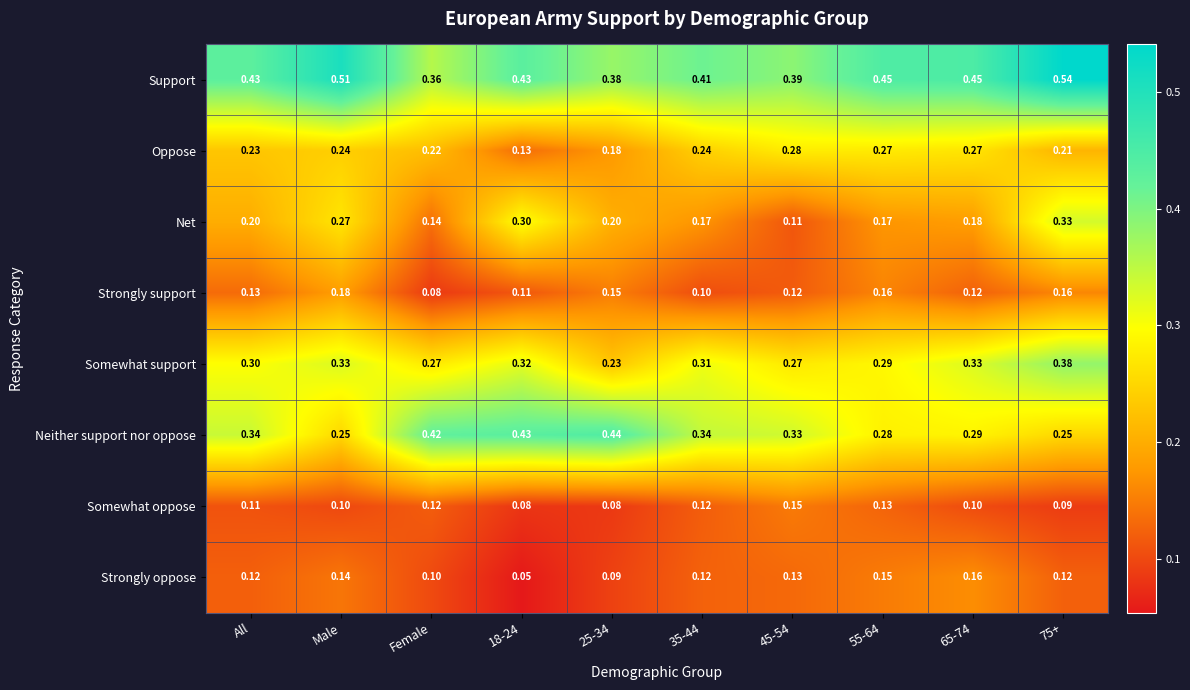

At All, list the series in order from smallest to largest.

Somewhat oppose, Strongly oppose, Strongly support, Net, Oppose, Somewhat support, Neither support nor oppose, Support